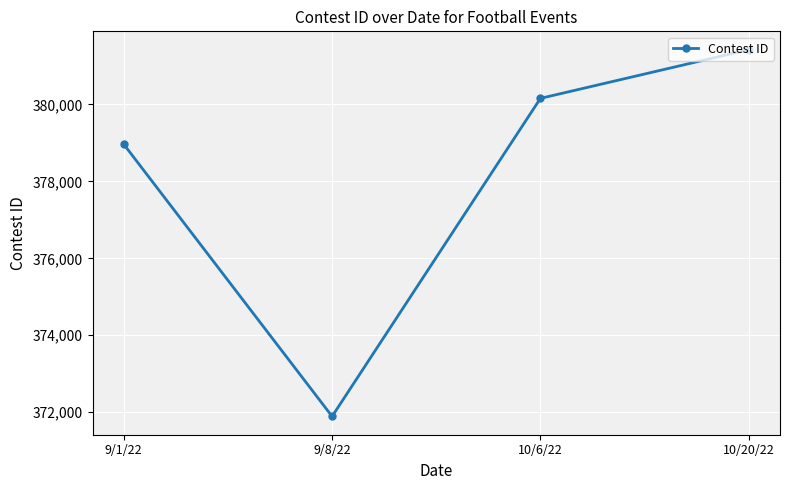

Which label corresponds to the smallest value in the chart?

9/8/22